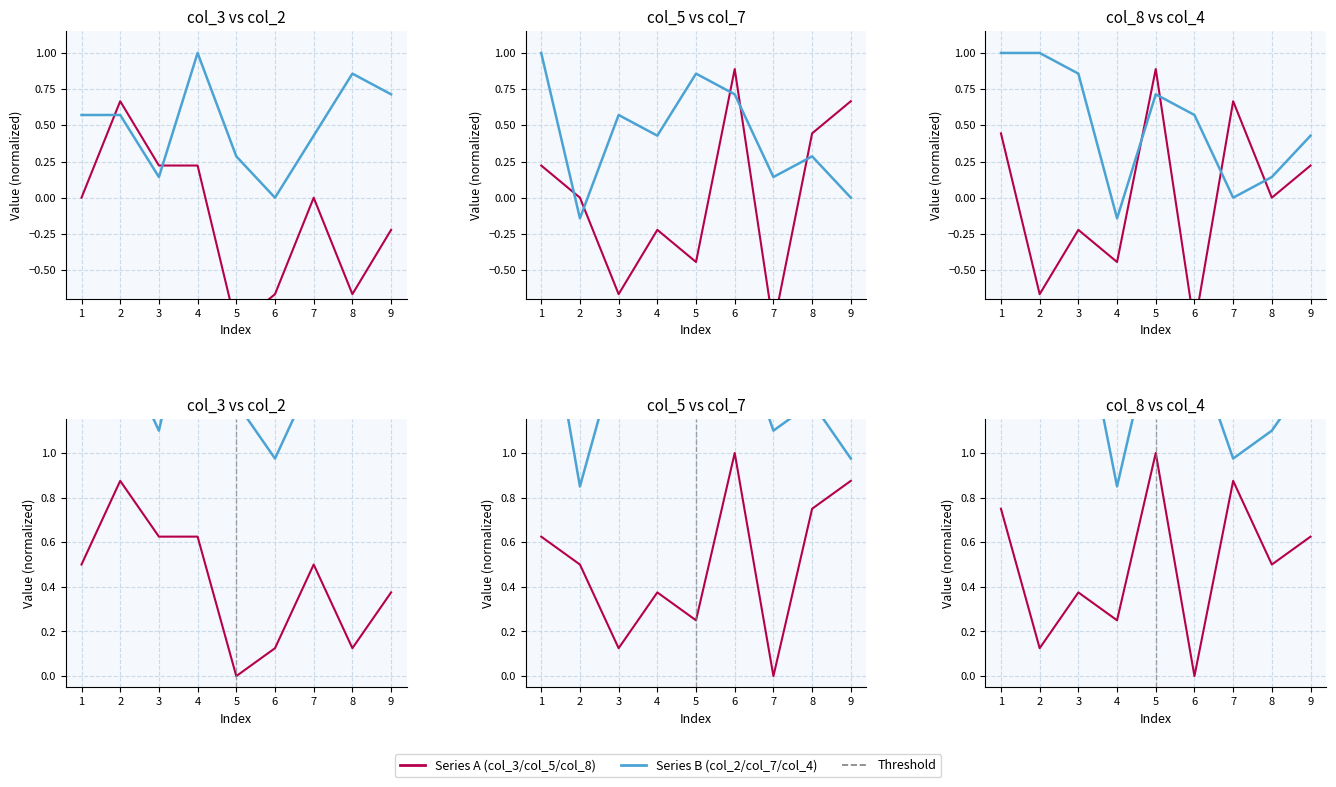

List the labels in order of col_7 value, smallest first.

2, 9, 7, 8, 4, 3, 6, 5, 1